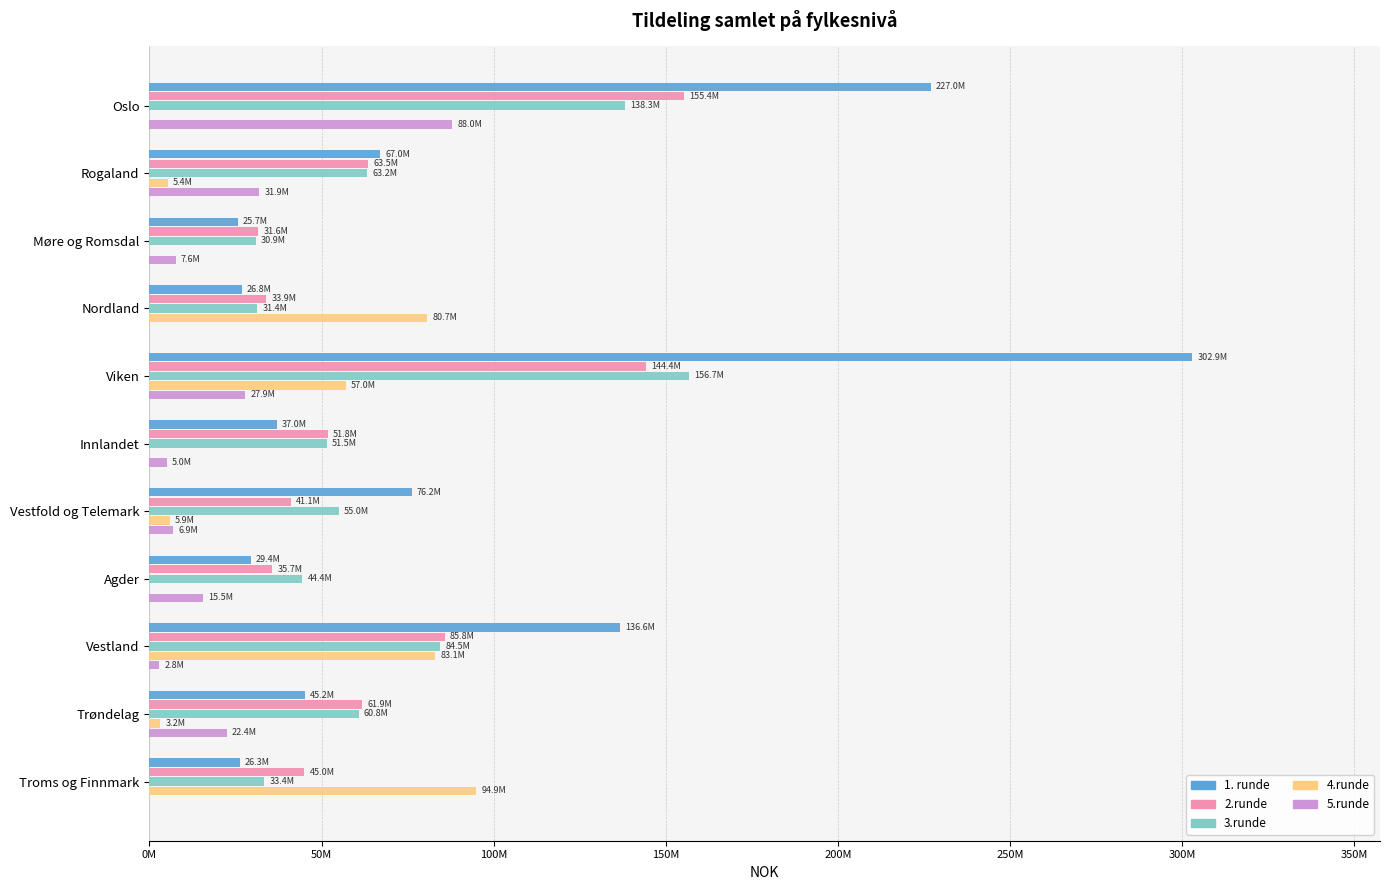

What position from the left is Trøndelag?

10